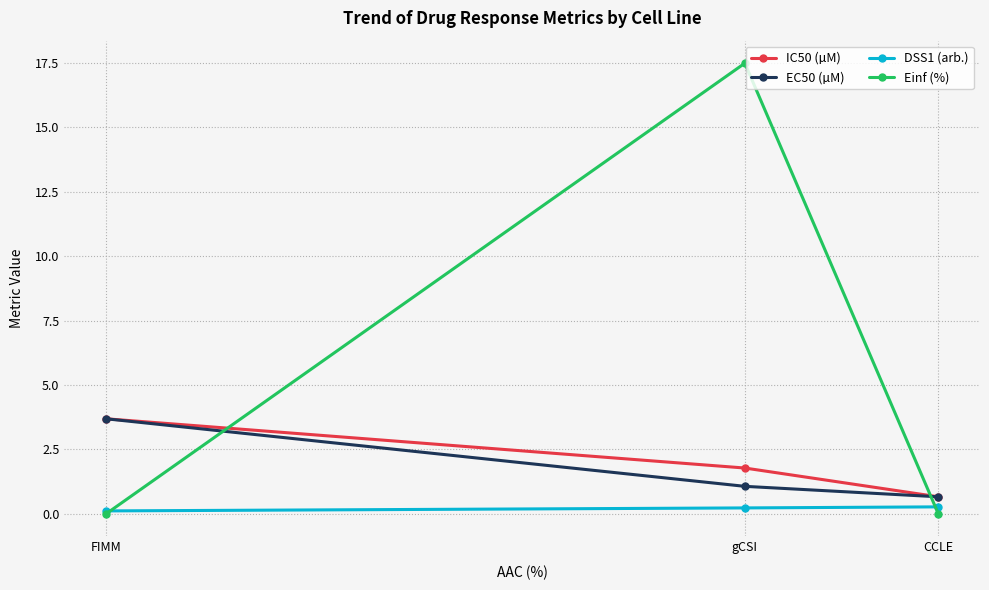

Which series changed the most between CCLE and FIMM?

IC50 (µM)